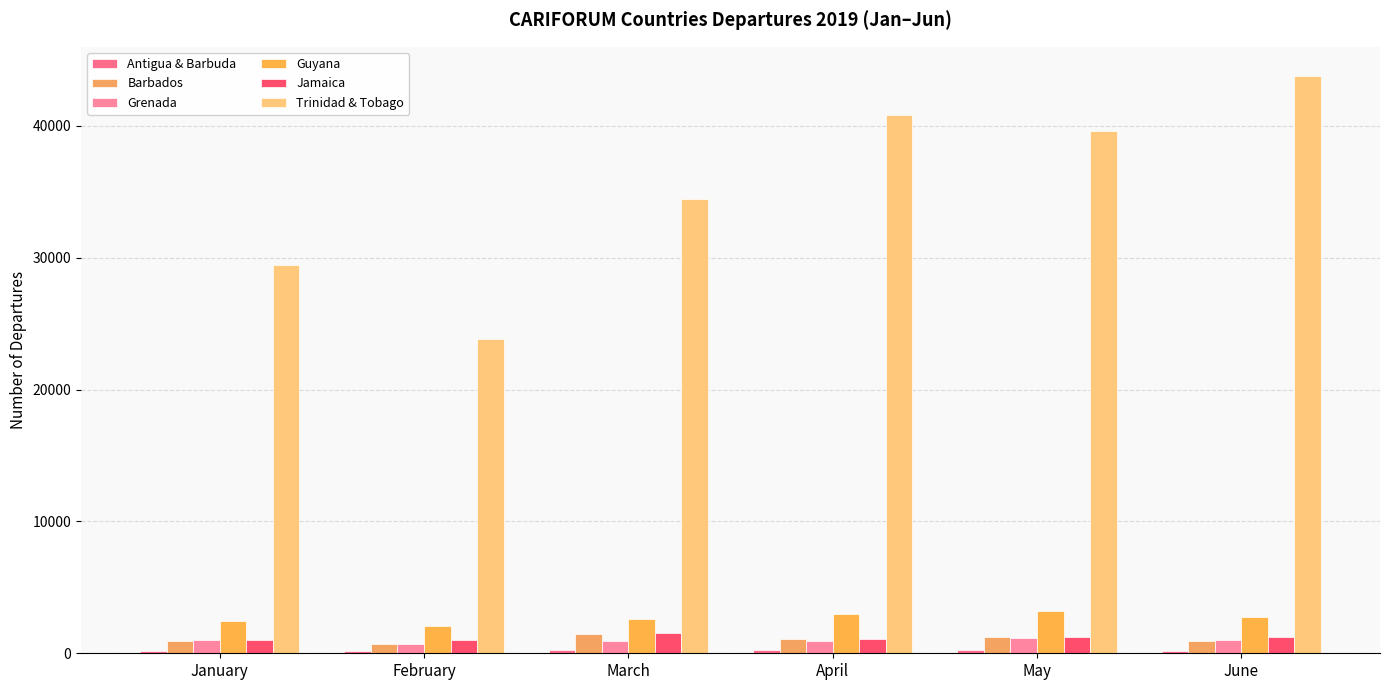

Which series has the widest spread of values?

Trinidad & Tobago